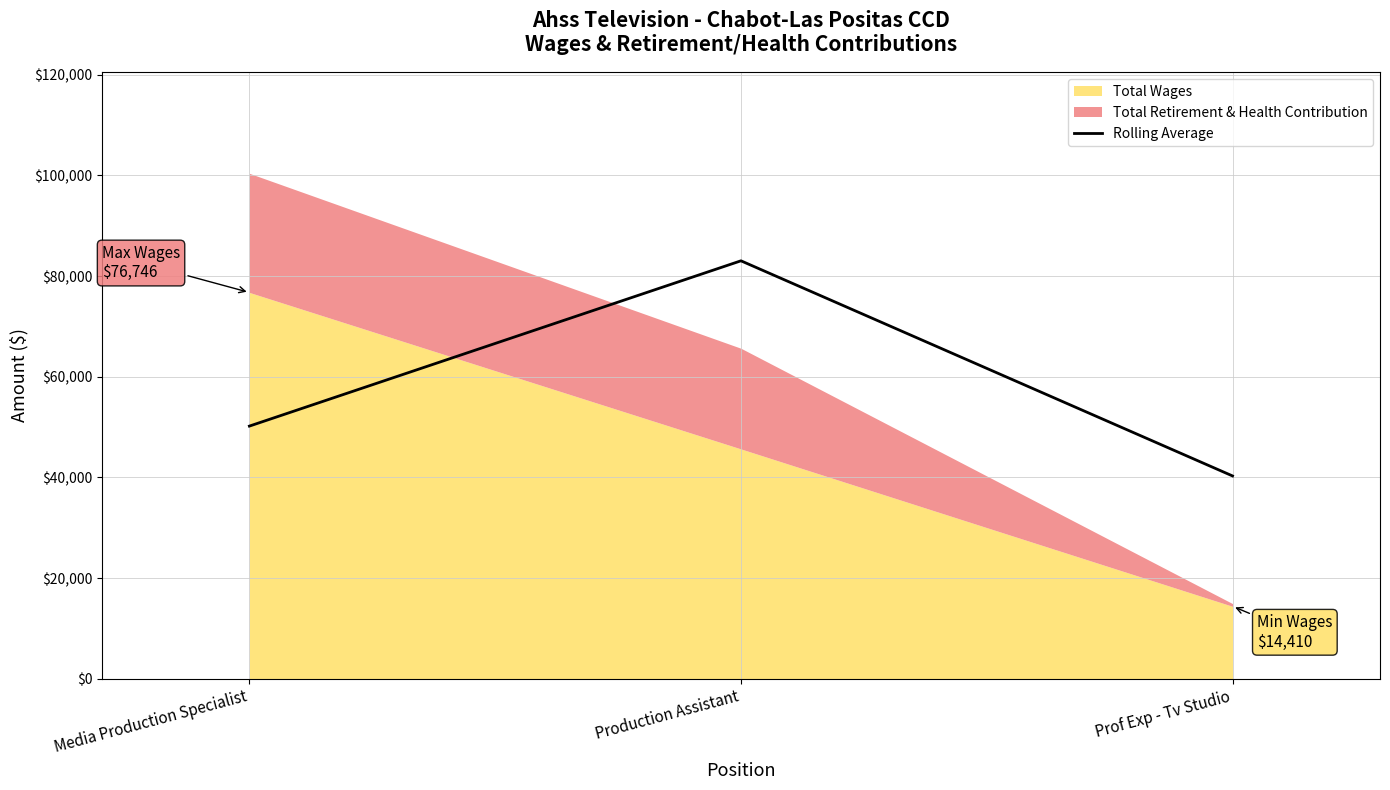

Is it true that the value at Media Production Specialist is 50201?

True